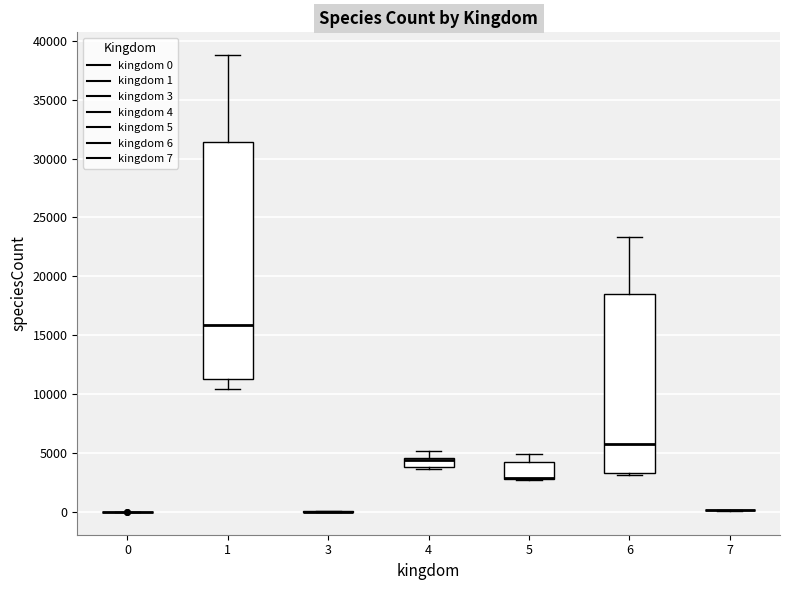

Reading left to right, read every box against the y-axis: the position of its median line, the range the box covers, and the ends of its whiskers. The values are not printed on the chart, so give them approximately, as read against the axis.

0: box collapsed to a line at 0, whiskers 0 to 0
1: median 16000, box 11500 to 31500, whiskers 10500 to 39000
3: box collapsed to a line at 0, whiskers 0 to 0
4: median 4500 (just below the box's upper edge), box 4000 to 4500, whiskers 3500 to 5000
5: median 3000 (drawn on the box's lower edge), box 3000 to 4500, whiskers 2500 to 5000
6: median 6000, box 3500 to 18500, whiskers 3000 to 23500
7: box collapsed to a line at 0, whiskers 0 to 0